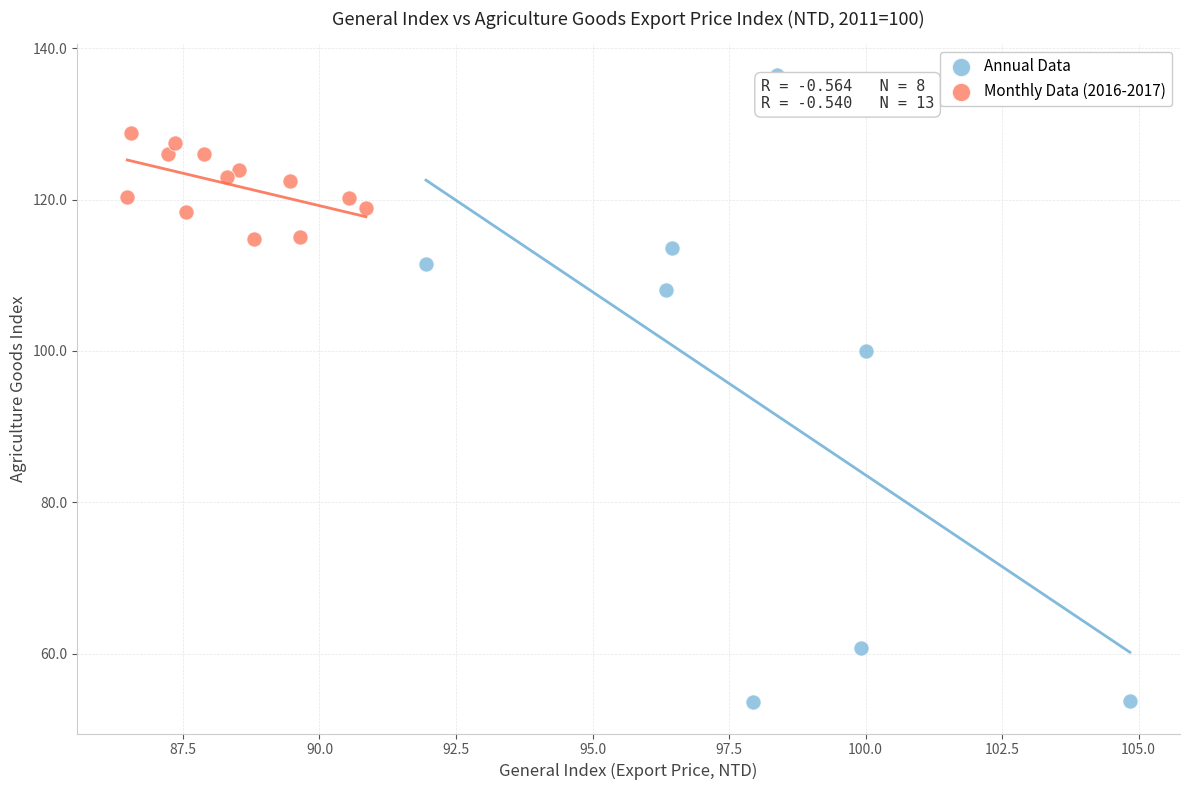

Which series has the largest Y range (max minus min)?

Annual Data